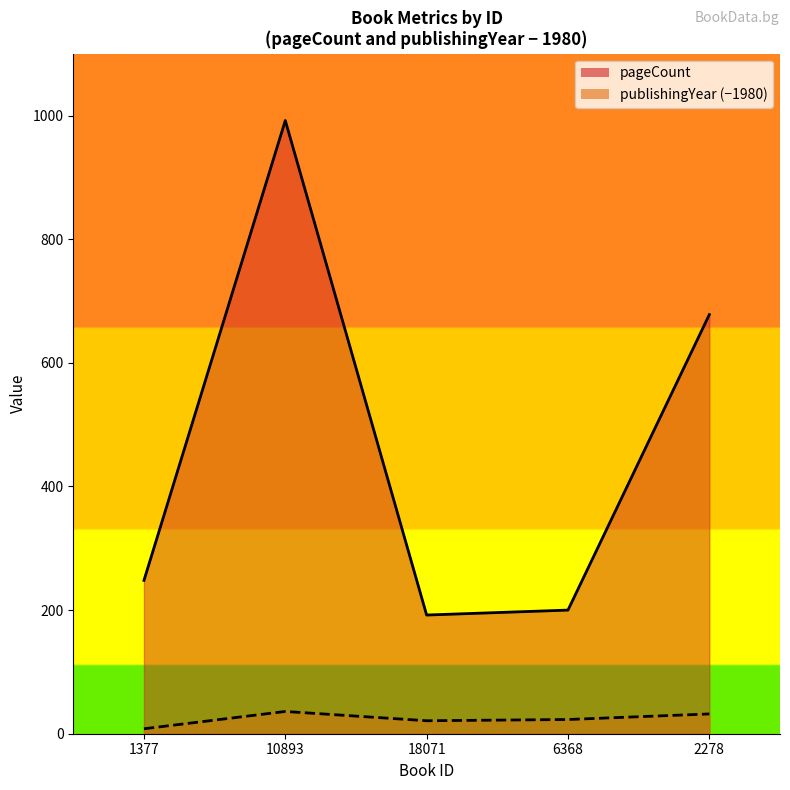

Where is pageCount nearest to the value 592?

2278